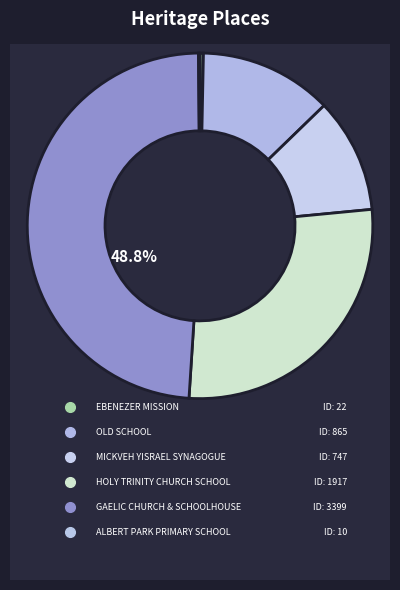

To the nearest percent, what is the difference between the largest and smallest slice percentages?

49%